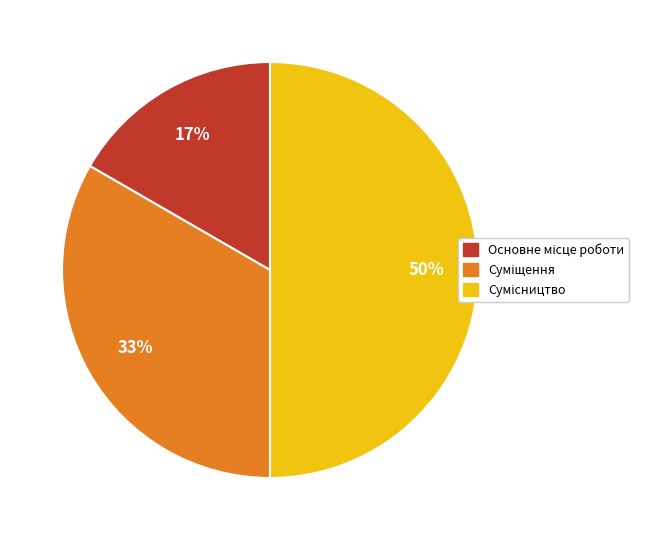

To the nearest percent, what is the difference between the largest and smallest slice percentages?

33%